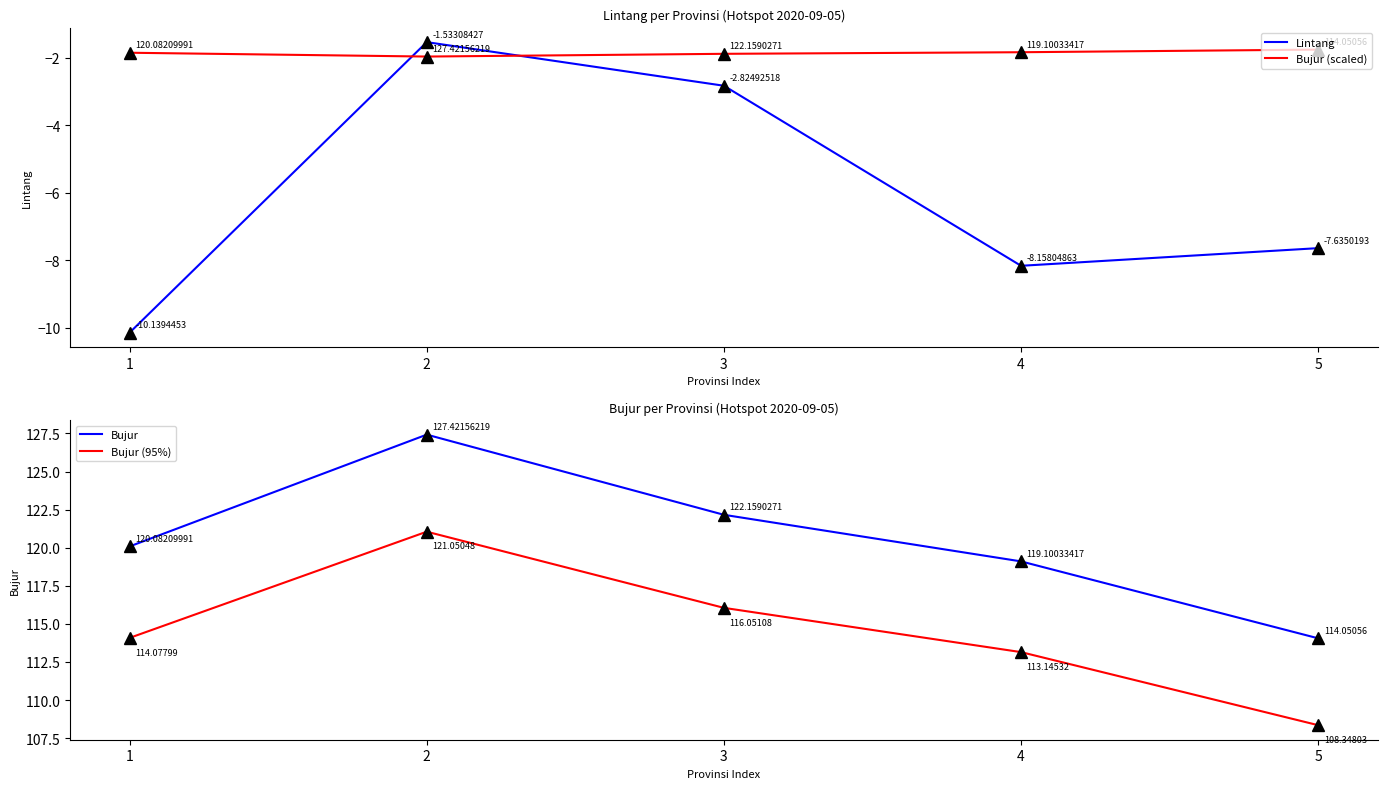

At 2, list the series in order from largest to smallest.

Bujur, Bujur (95%), Lintang, Bujur (scaled)